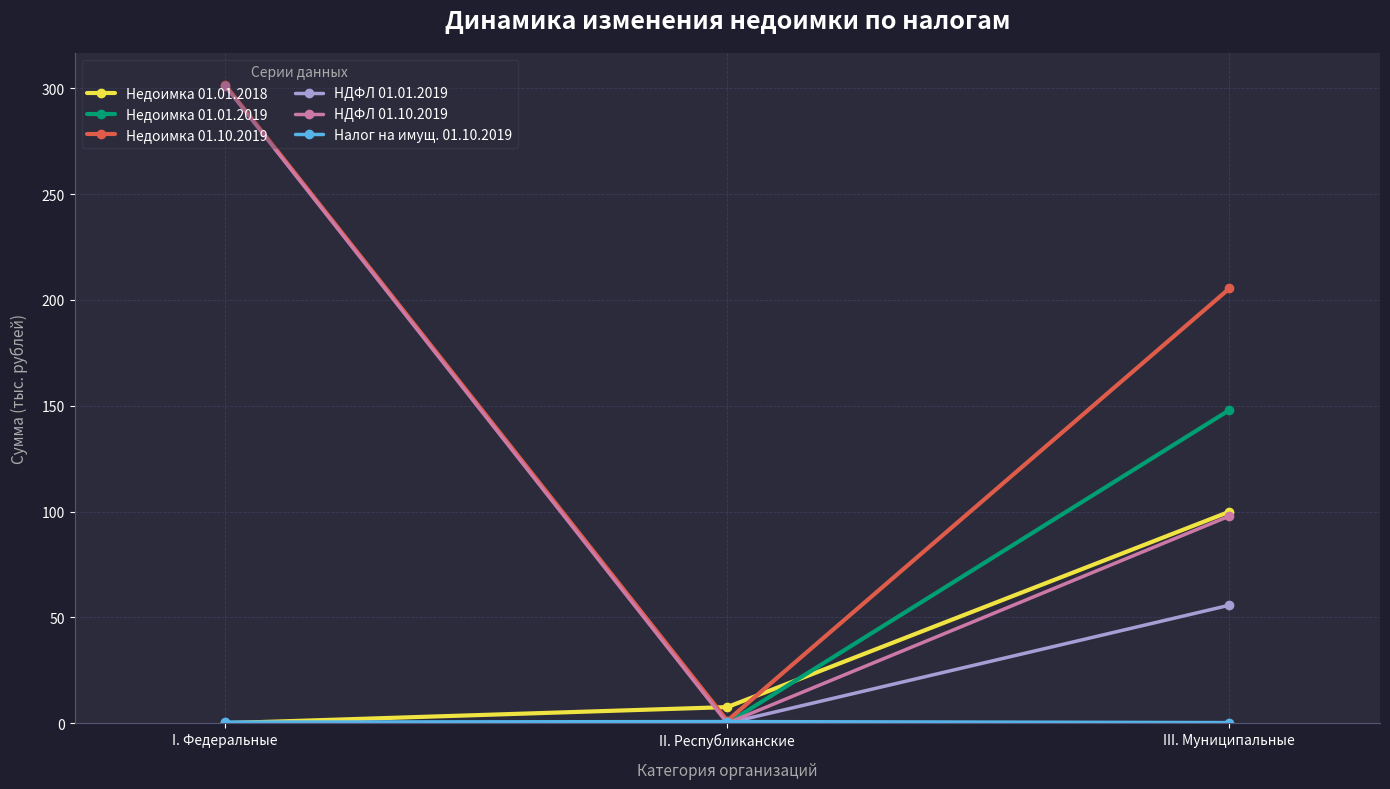

Which series has the largest range (max minus min)?

НДФЛ 01.10.2019